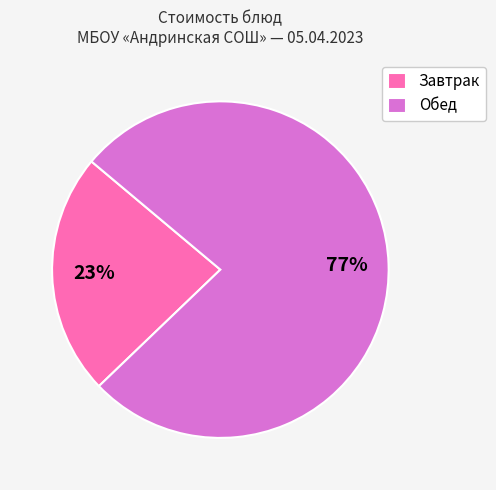

Count the number of slices in the pie.

2